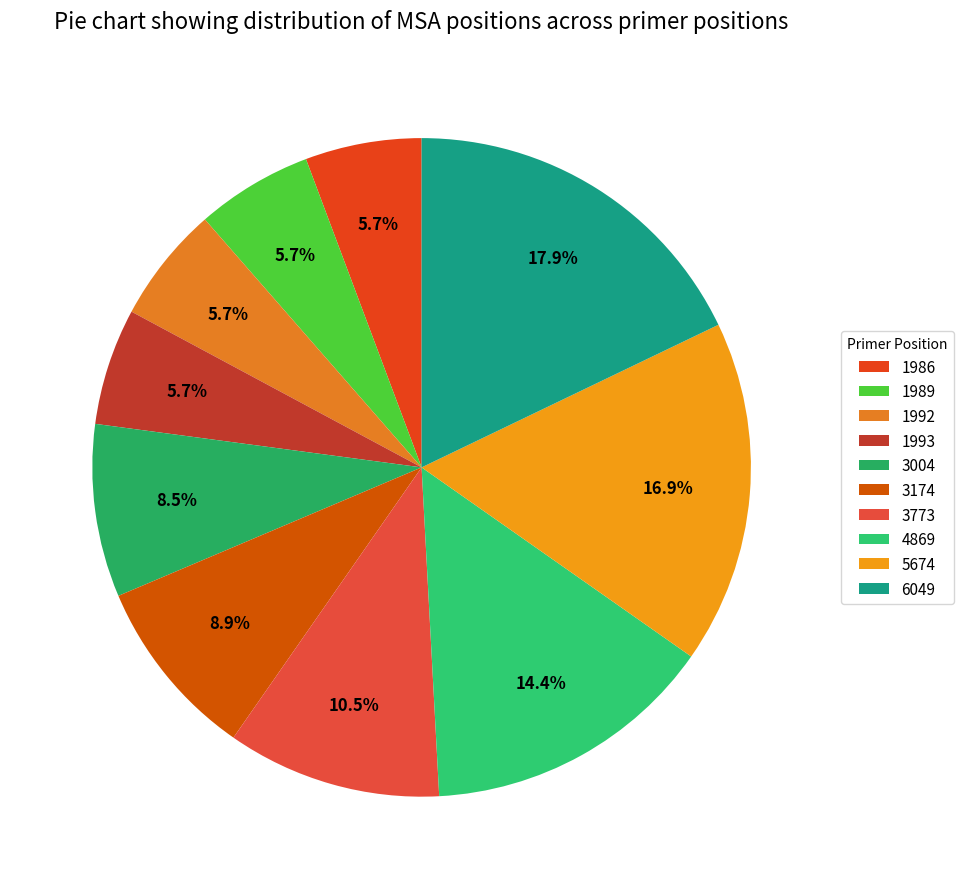

Combined, do 3773 and 1989 account for over 50%?

No